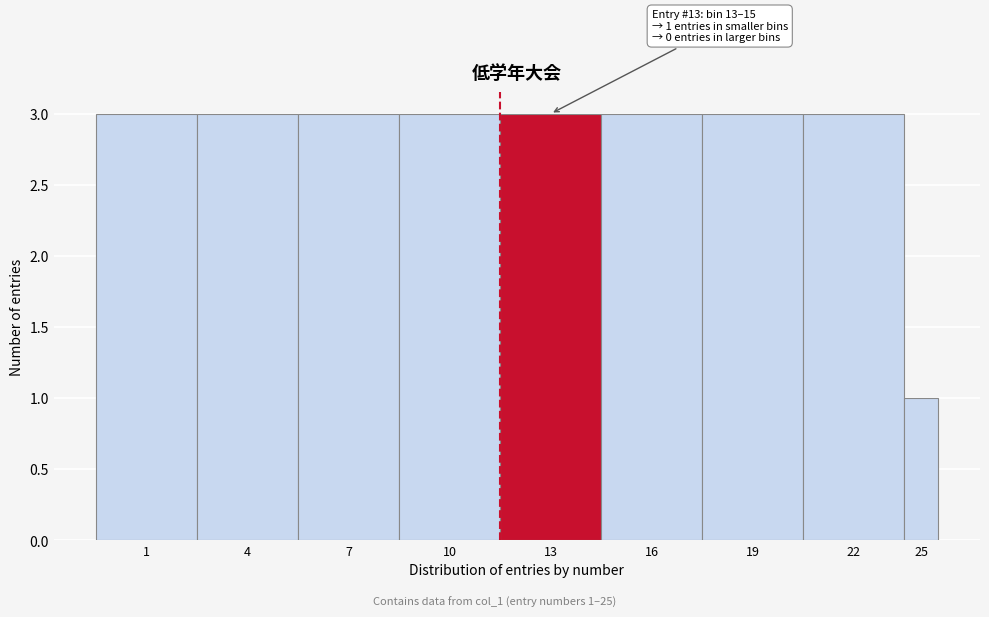

Reading left to right, list all the values displayed in this chart.

1=3	4=3	7=3	10=3	13=3	16=3	19=3	22=3	25=1